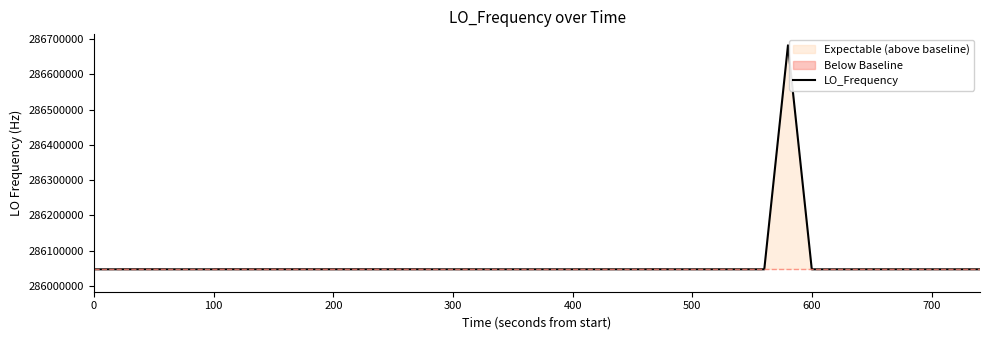

What is the highest value of the LO_Frequency series?

286682707.6